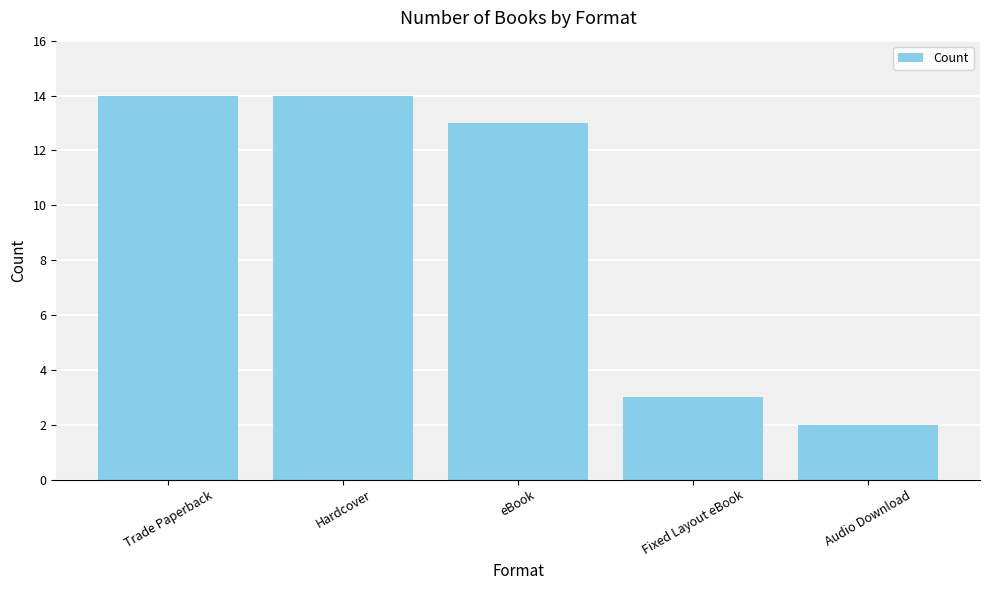

What is the label of the 1st bar from the right?

Audio Download